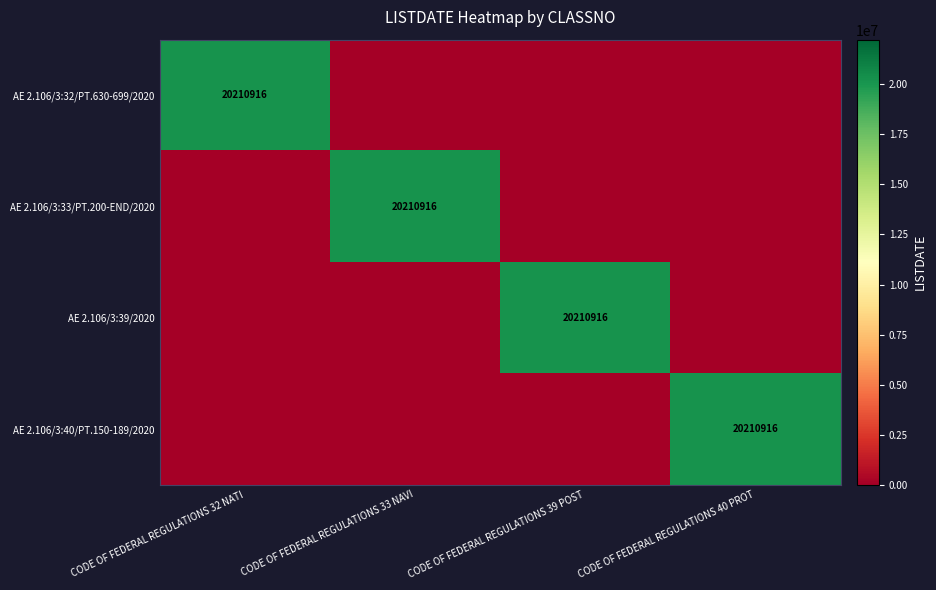

The AE 2.106/3:40/PT.150-189/2020 series shows 20210916 at CODE OF FEDERAL REGULATIONS 40 PROT. True or false?

True